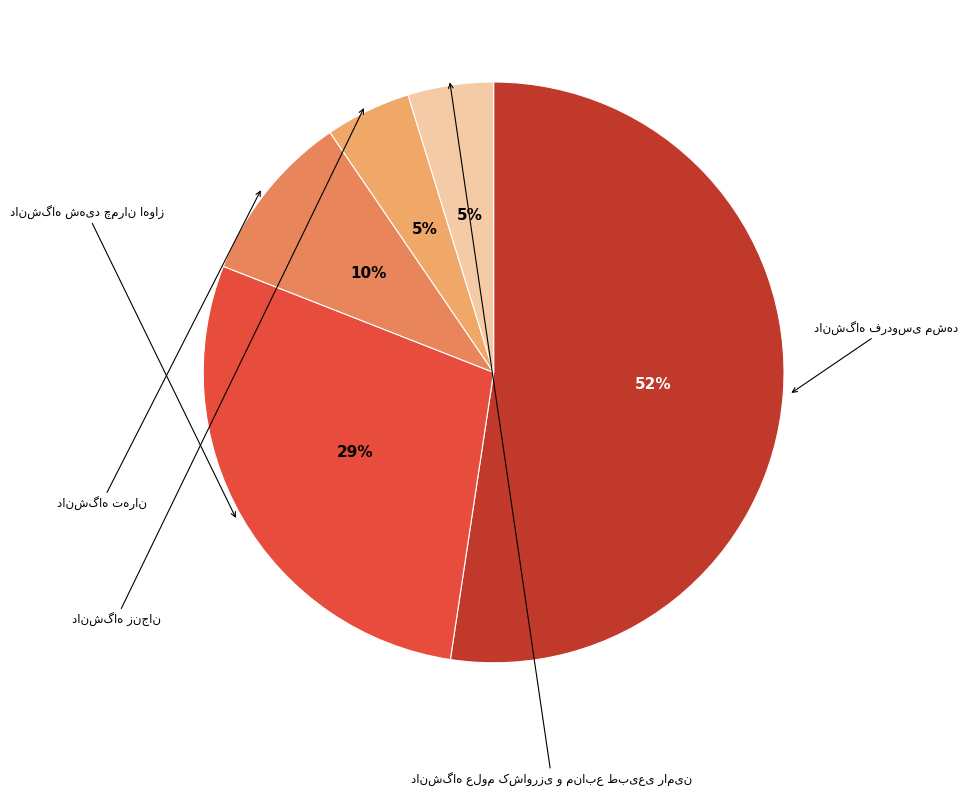

Is دانشگاه فردوسی مشهد the majority of the pie?

Yes